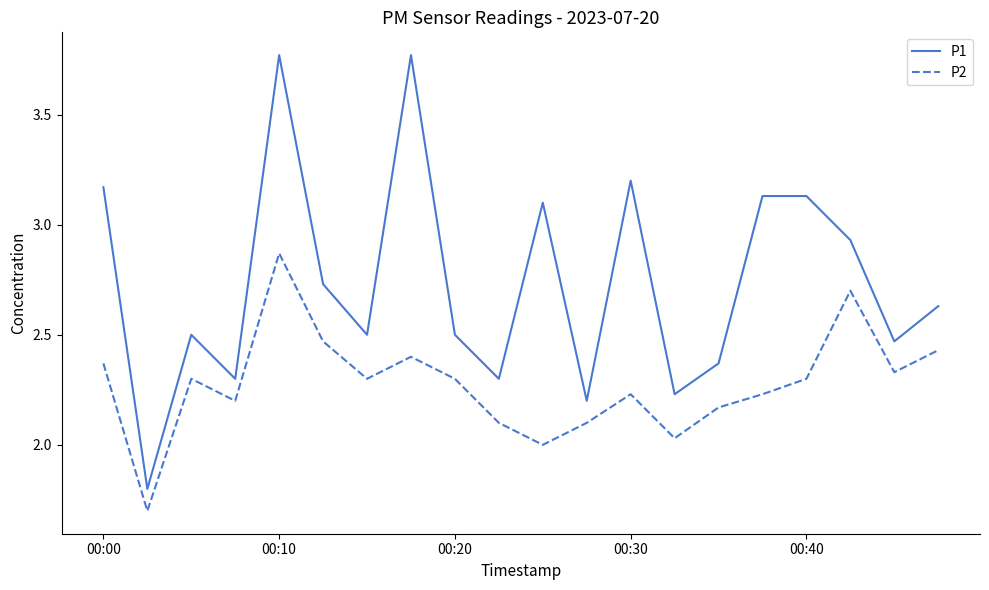

What is the minimum value for P1?

1.8